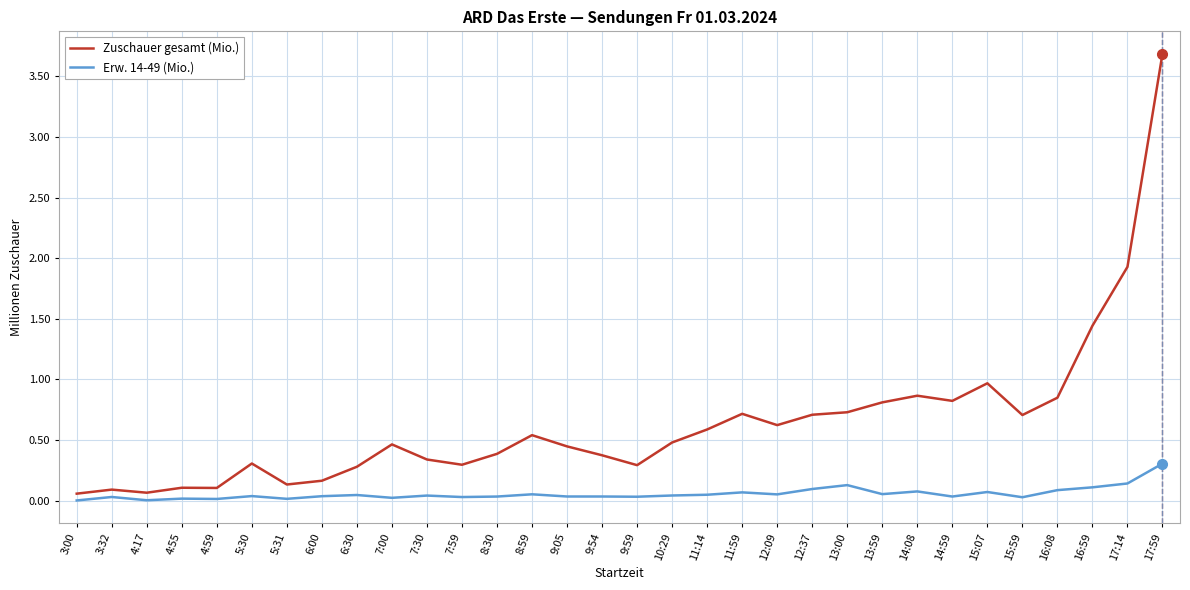

What is the greatest value displayed?

3.7